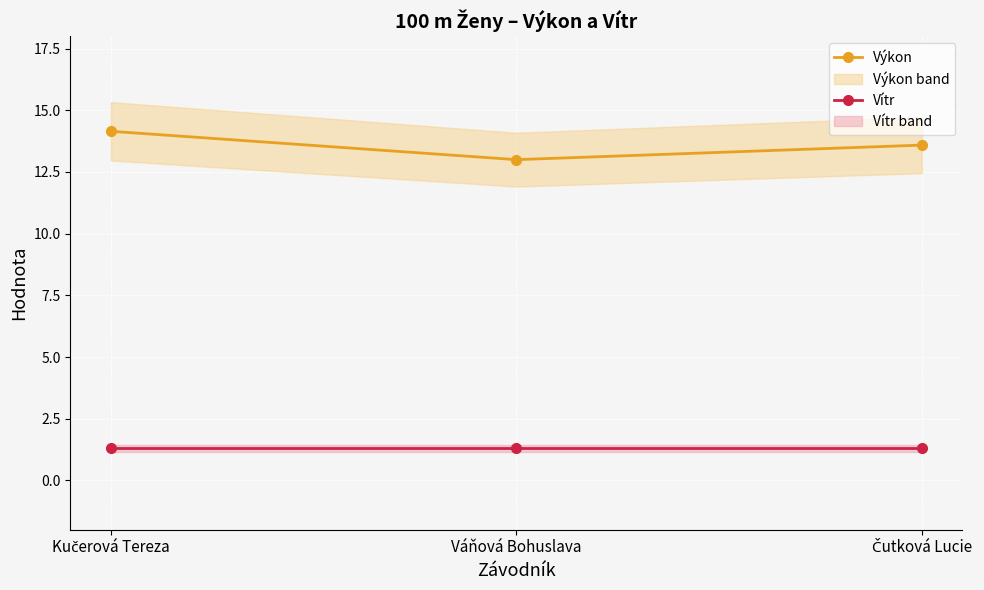

Which has a higher value, Váňová Bohuslava or Kučerová Tereza?

Kučerová Tereza